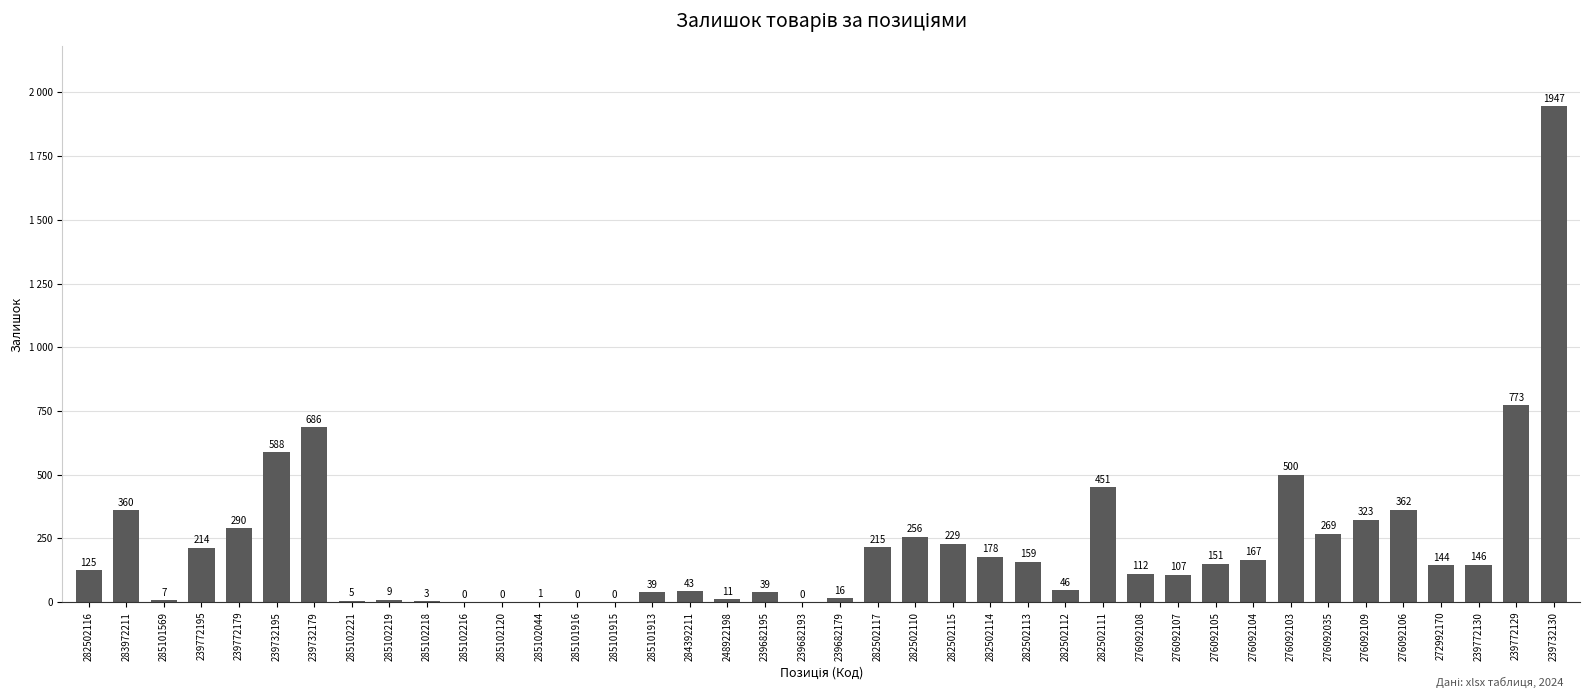

The chart shows a value of 685 at 276092103. True or false?

False